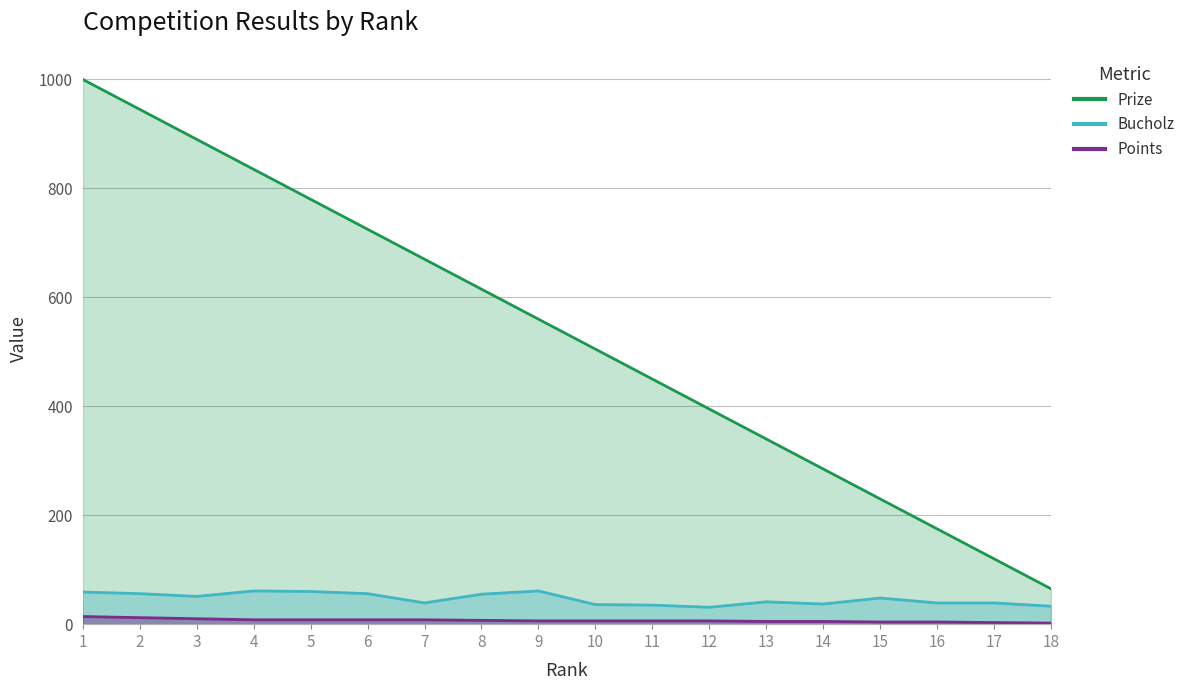

What is the value of the Bucholz point at the 2nd from the left?

56